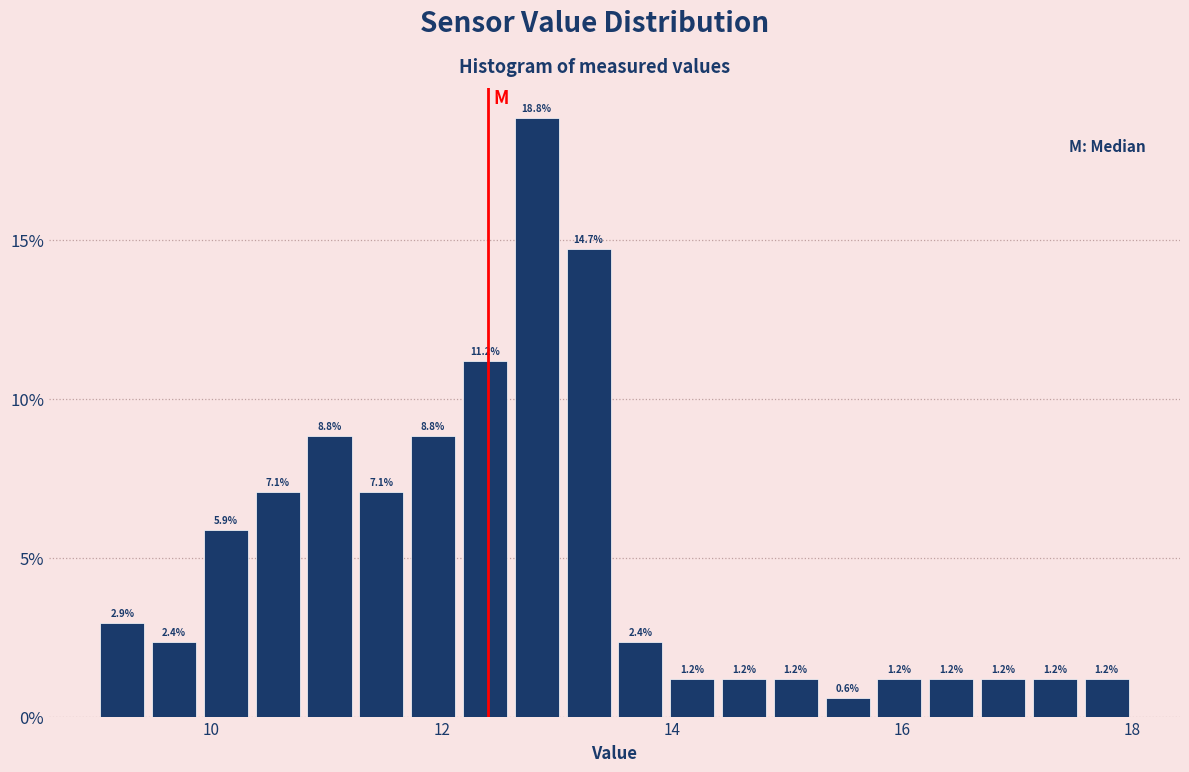

Read against the x-axis, roughly where is the centre of the tallest bar?

12.8